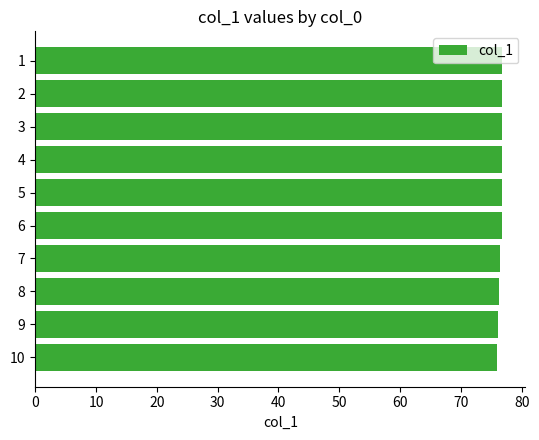

What is the ratio of the value at 8 to the value at 1?

1.0